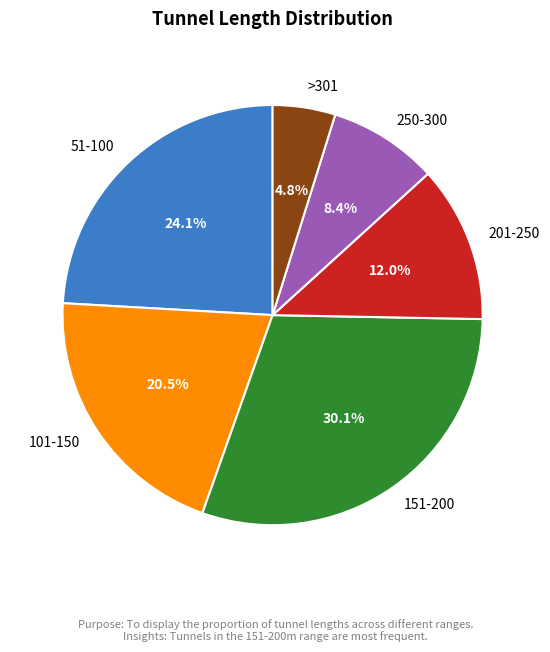

Is there any slice that represents more than half of the pie?

No